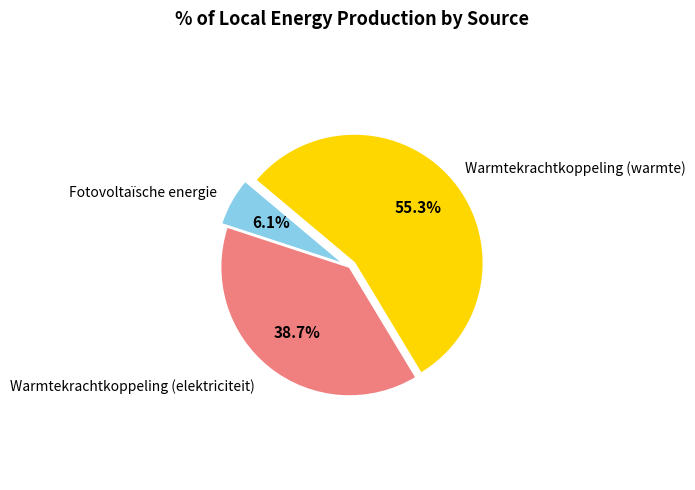

Does any single category account for the majority?

Yes